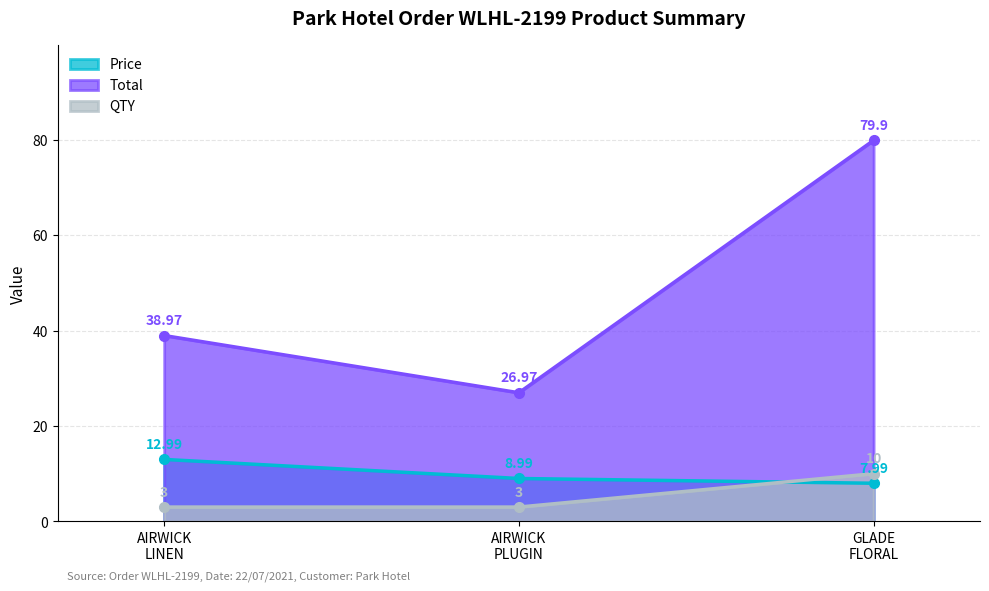

Which series has the largest total across all categories?

Total